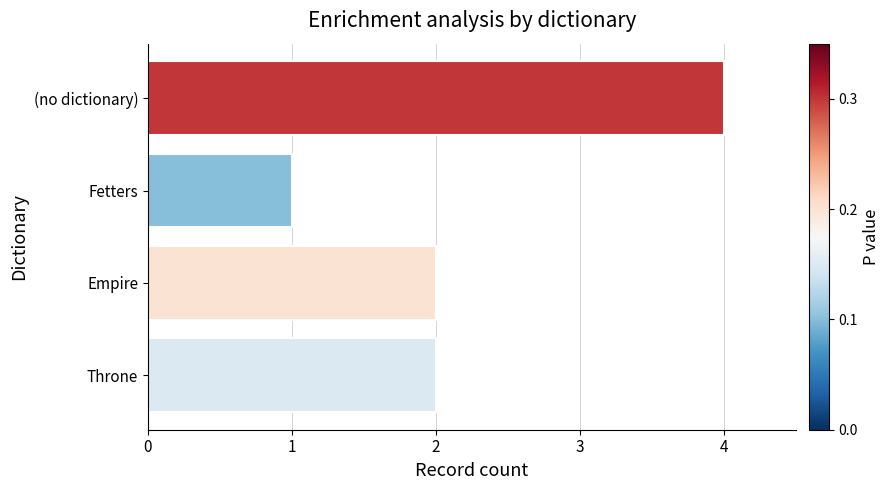

Does the chart contain any negative values?

No